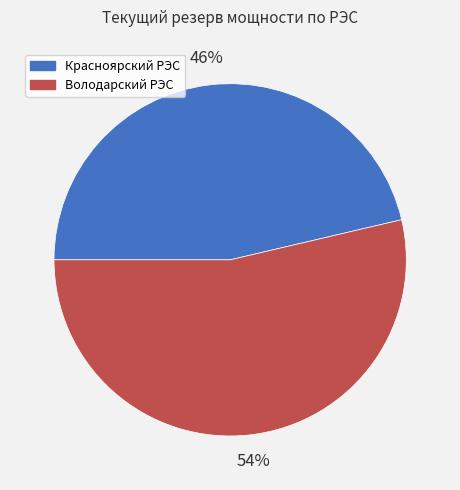

Rank the categories by value from lowest to highest.

Красноярский РЭС, Володарский РЭС